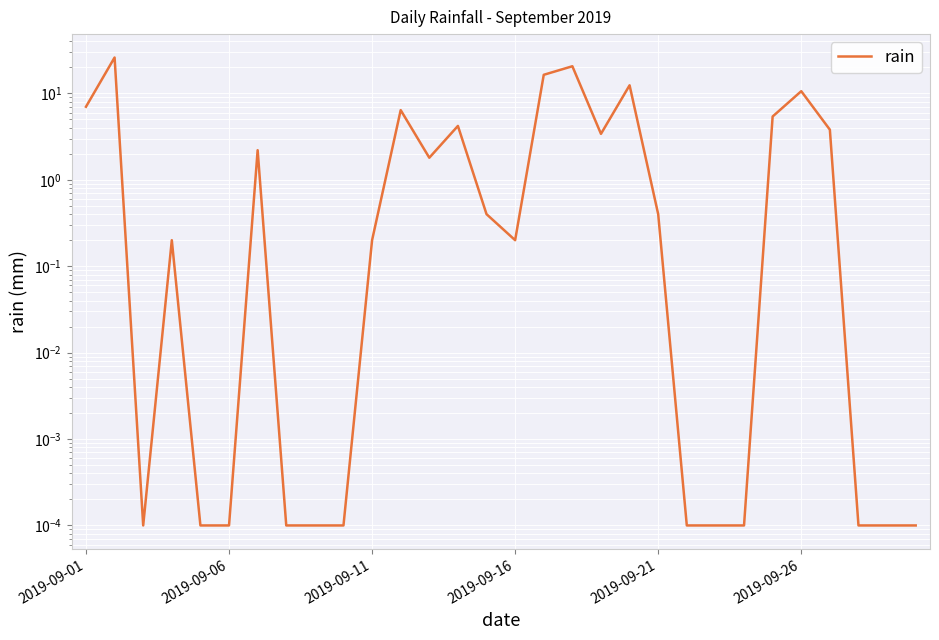

What is the difference between the maximum and second lowest values?

26.0